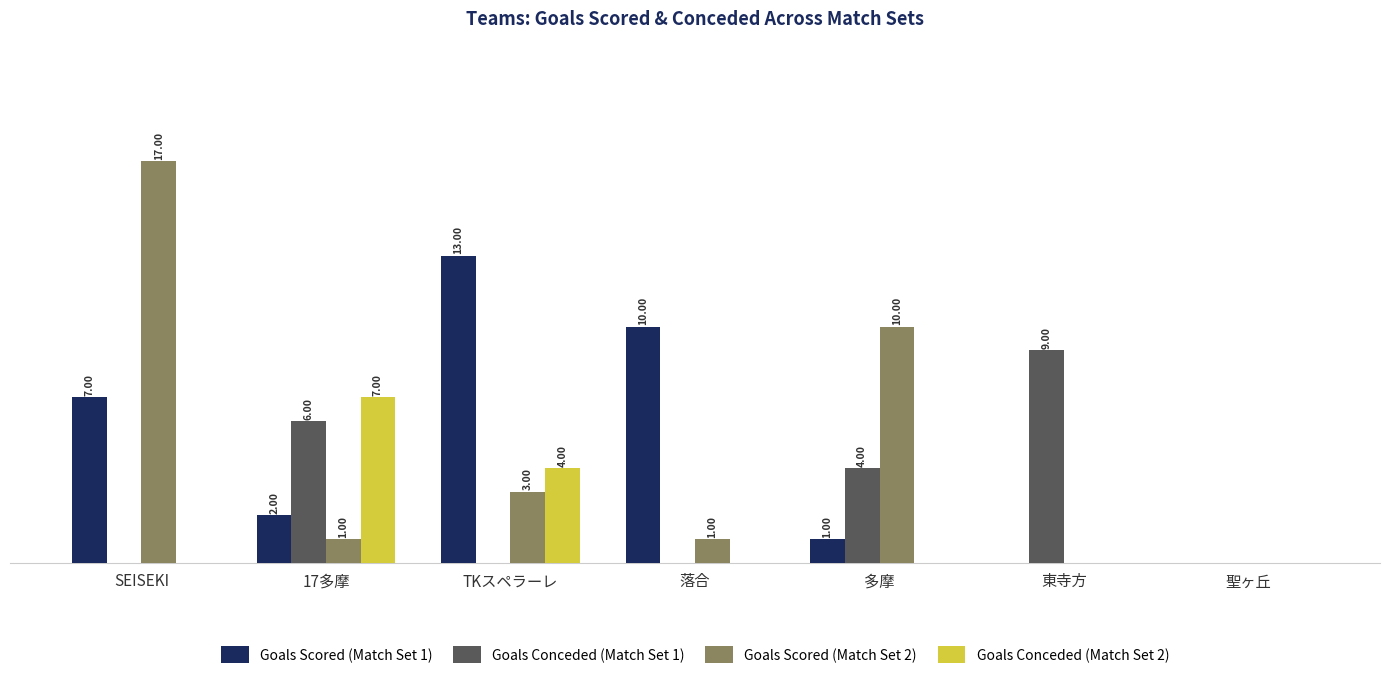

At which category is the sum across all series the highest?

SEISEKI